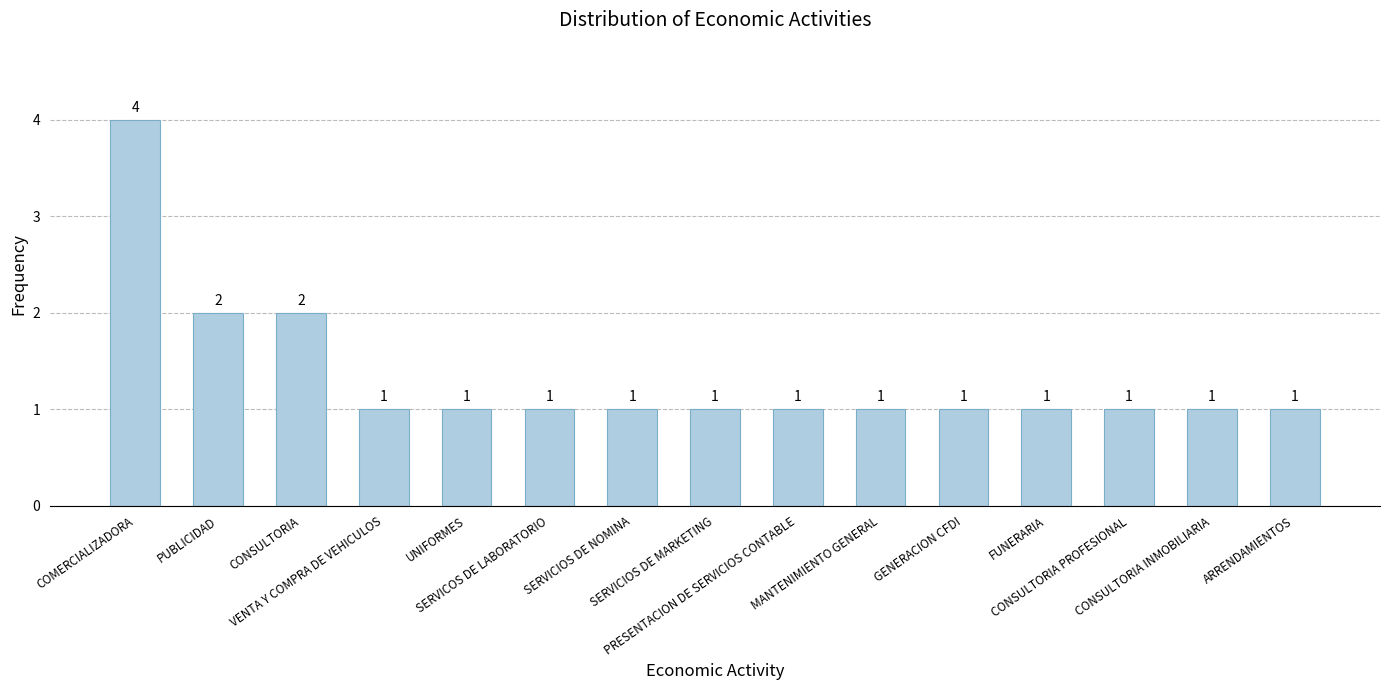

The chart shows a value of 2 at MANTENIMIENTO GENERAL. True or false?

False